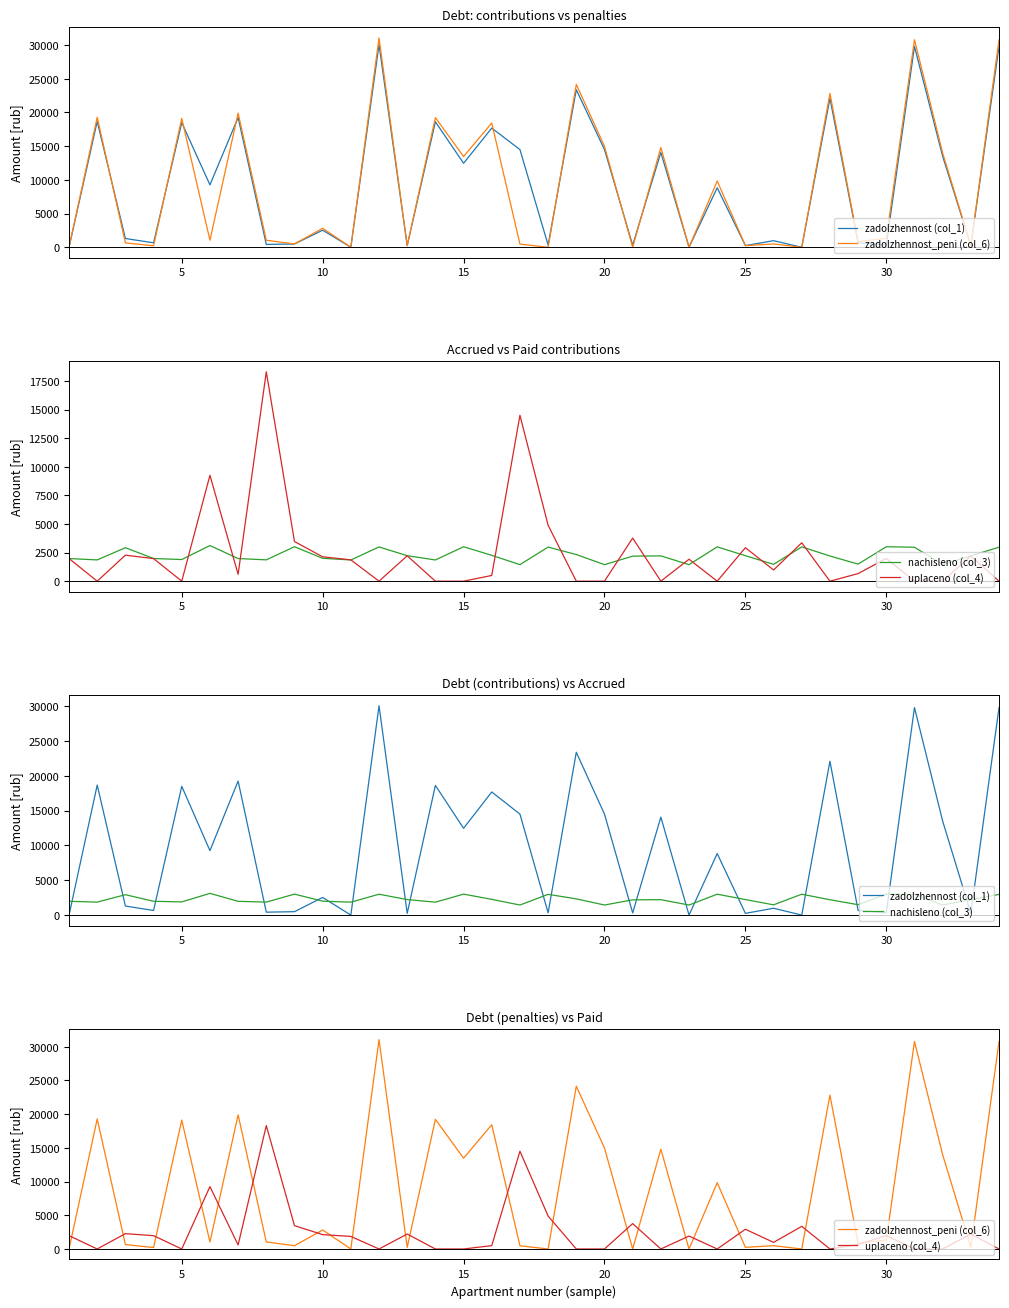

What is the difference between the highest and lowest values at 30?

2672.8